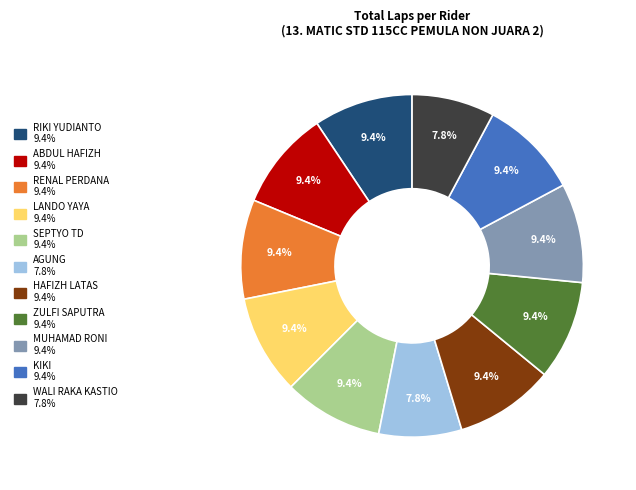

To the nearest percent, what portion does ZULFI SAPUTRA represent?

9%